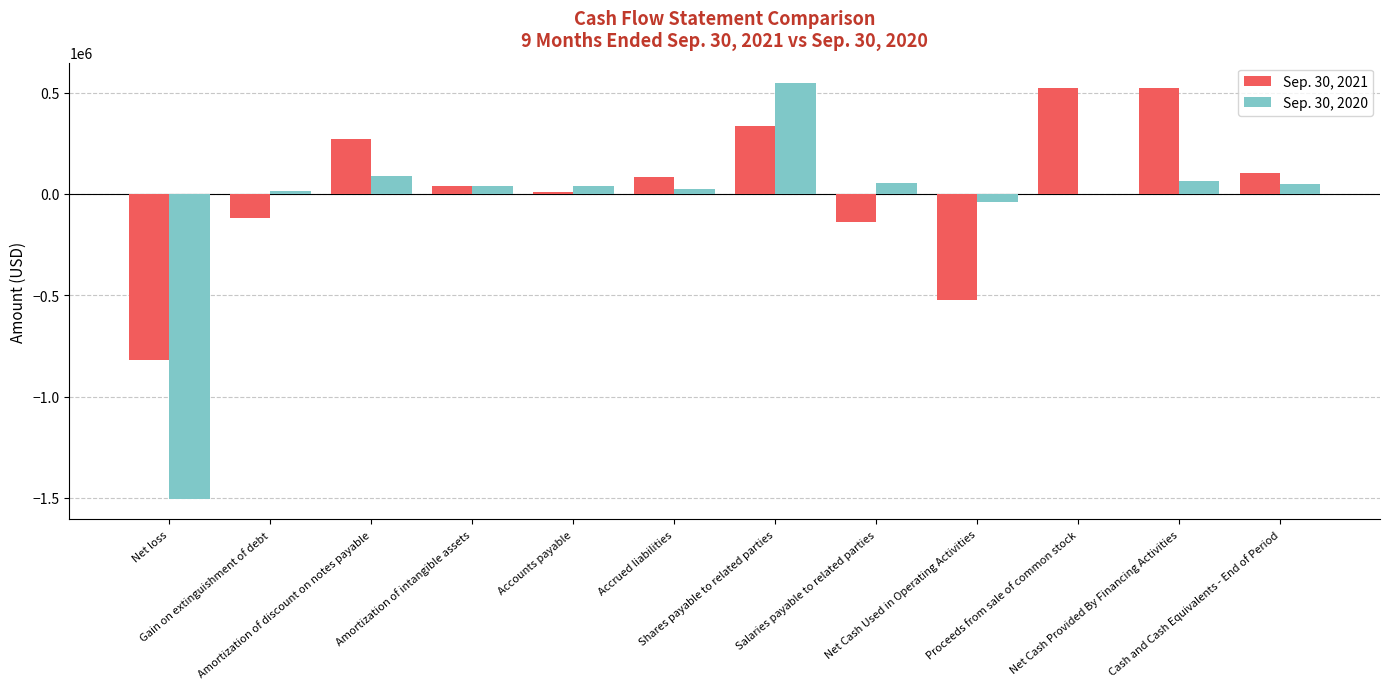

What is the sum of all Sep. 30, 2020 values?

-628754